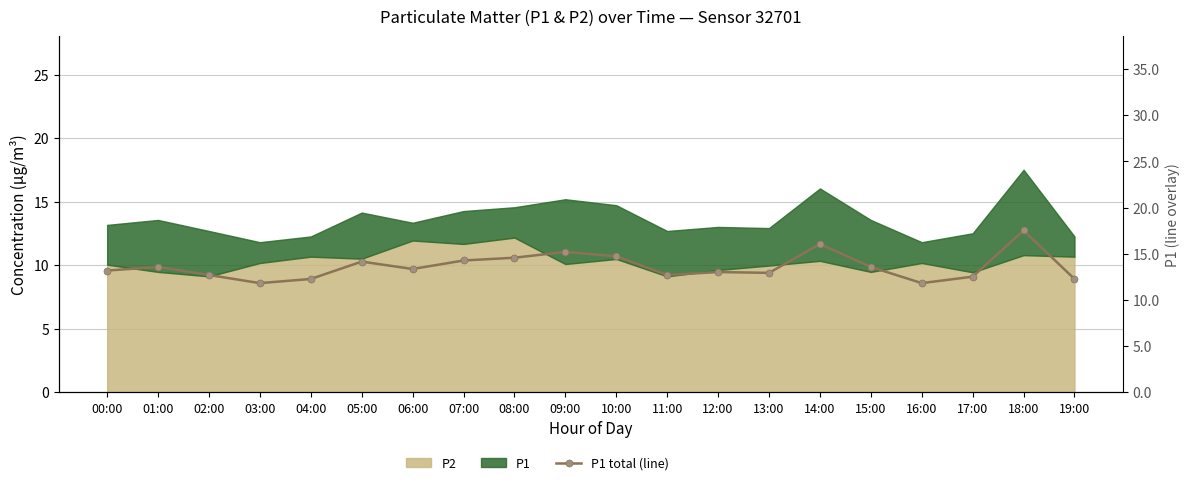

Which label corresponds to the smallest value in the chart?

03:00